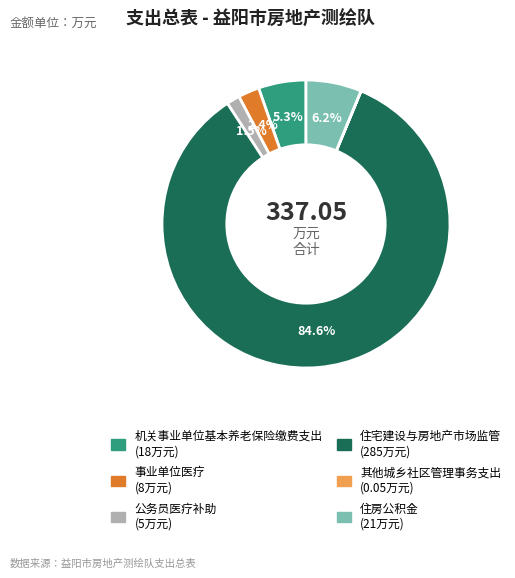

Which category accounts for the majority?

住宅建设与房地产市场监管